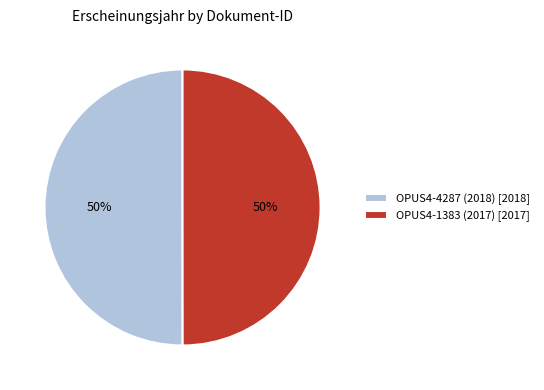

Is it true that OPUS4-4287 (2018) is 50% of the pie?

True